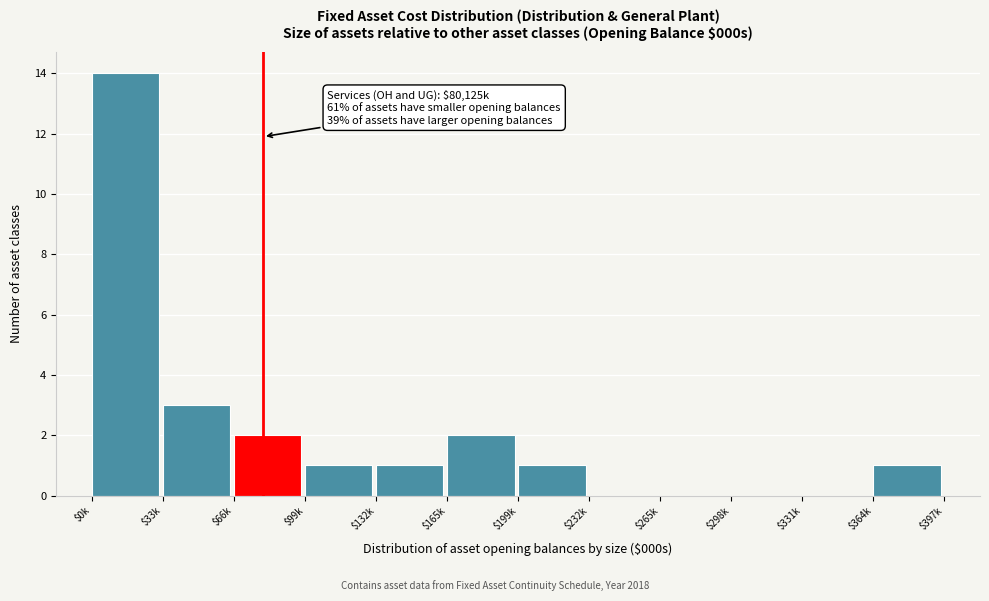

At which category does the chart reach its peak across all series?

$0k